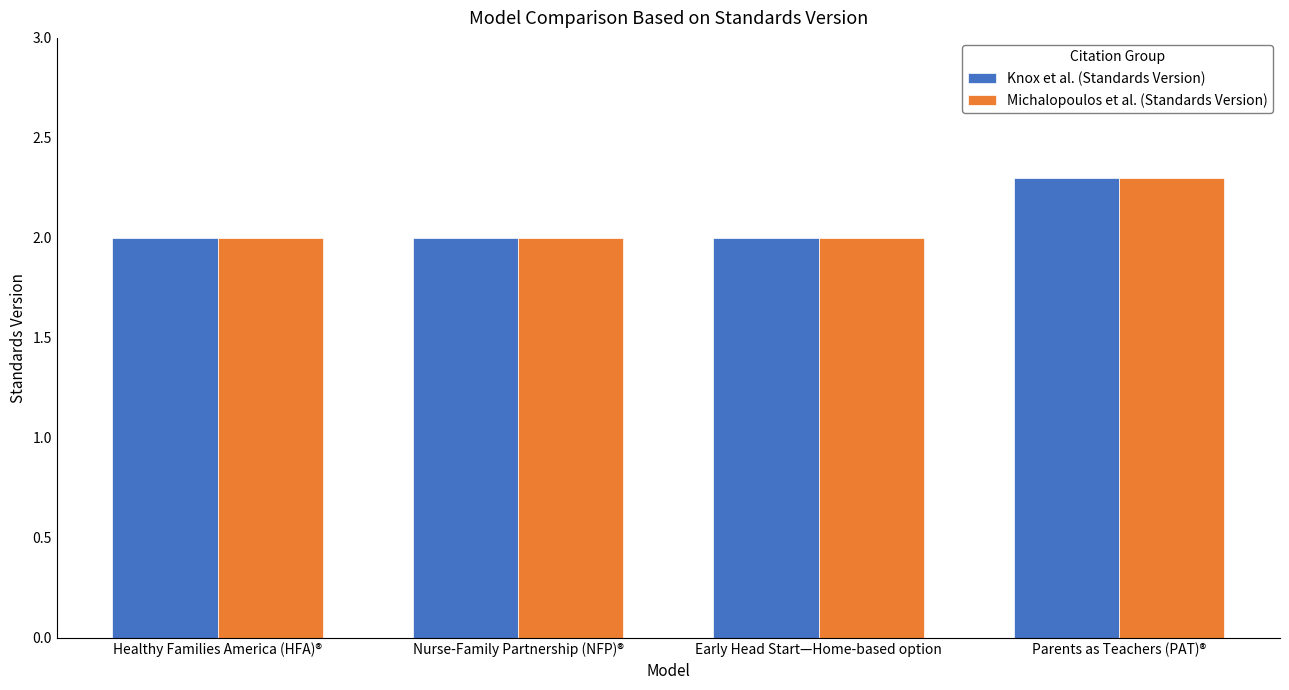

The Michalopoulos et al. (Standards Version) series shows 3.1 at Nurse-Family Partnership (NFP)®. True or false?

False